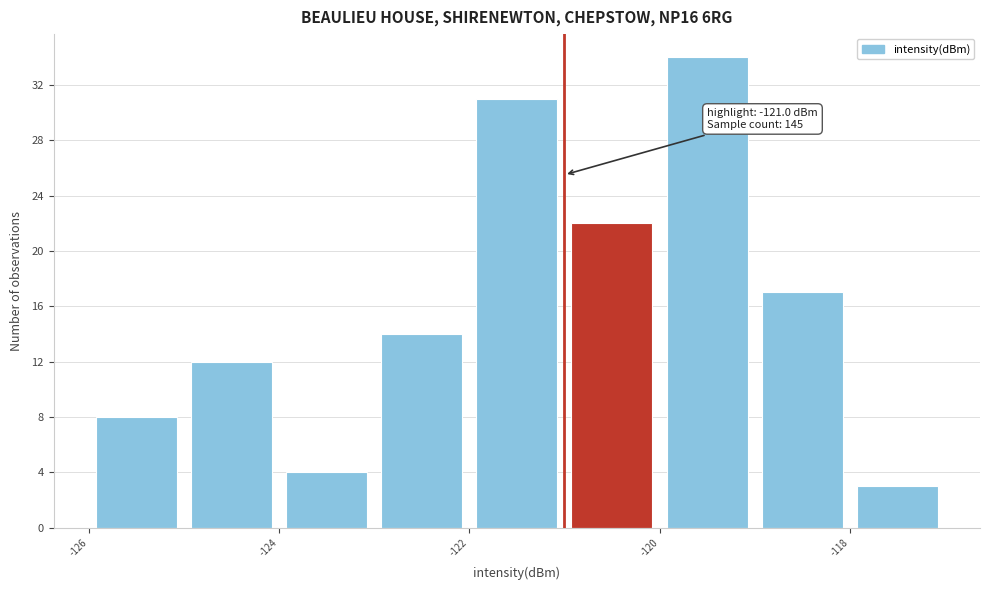

Over which range of the x-axis is the bar tallest?

-120 to -119